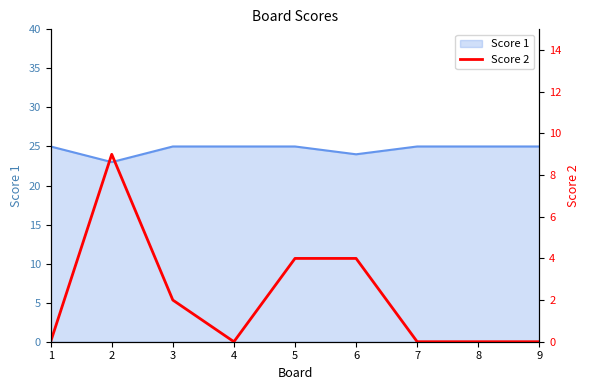

At which category does the data reach its first local valley?

4